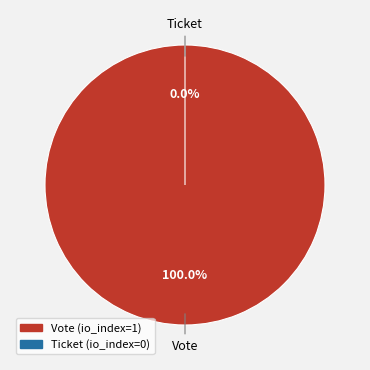

Count the number of slices in the pie.

2